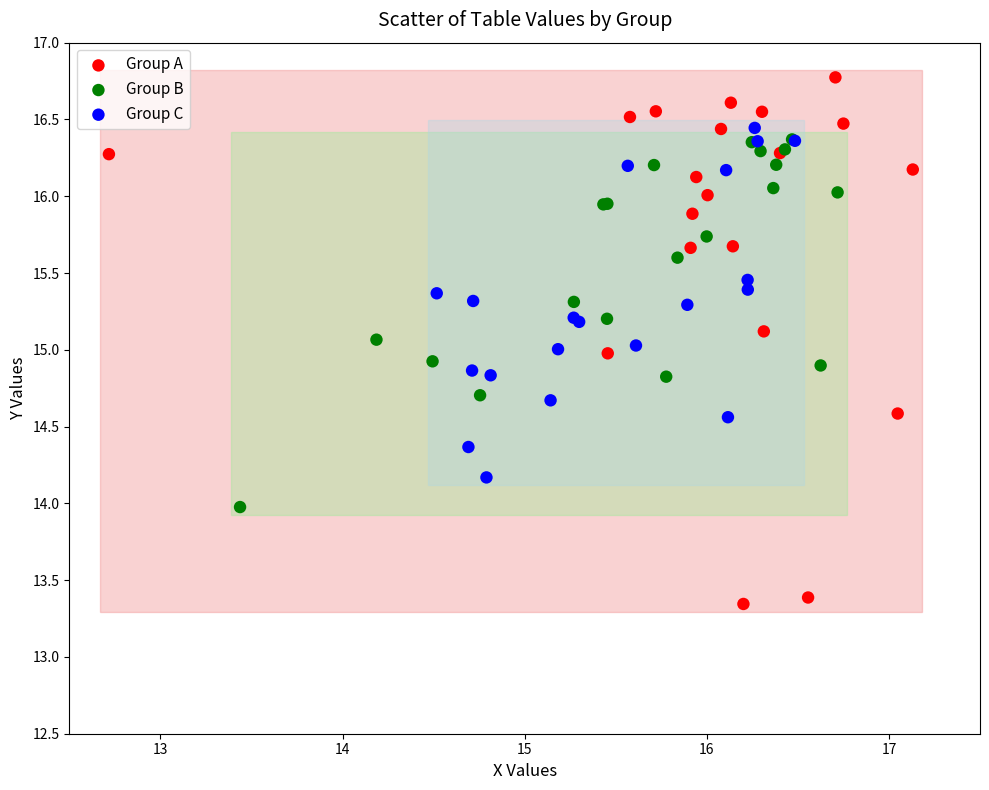

What are all the series names shown in the legend?

Group A, Group B, Group C